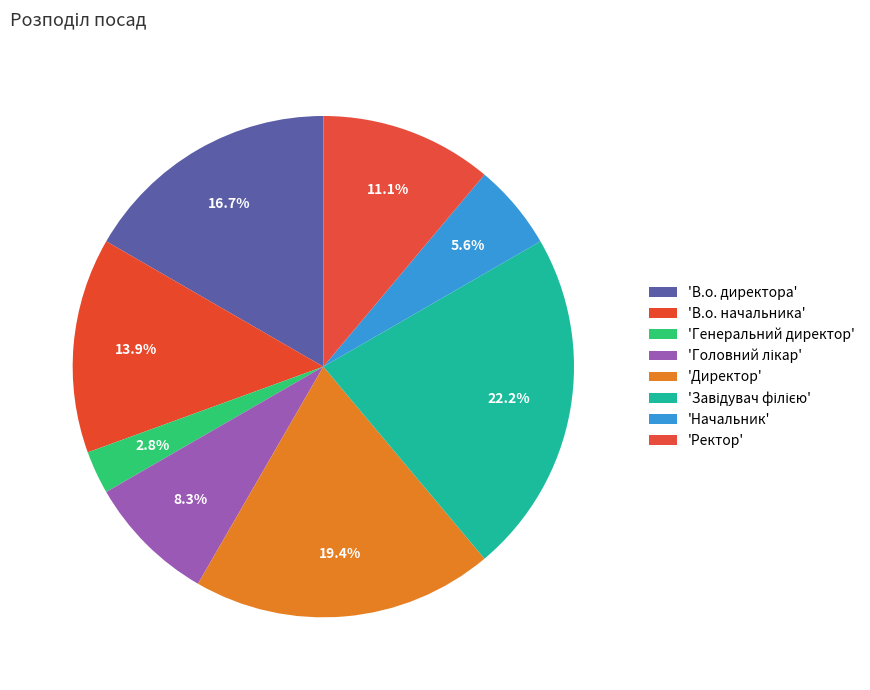

How many segments does this pie chart have?

8